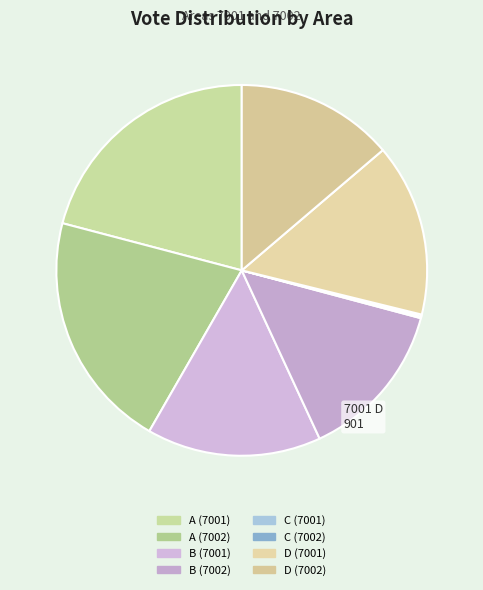

Which has a higher value, C (7001) or D (7001)?

D (7001)